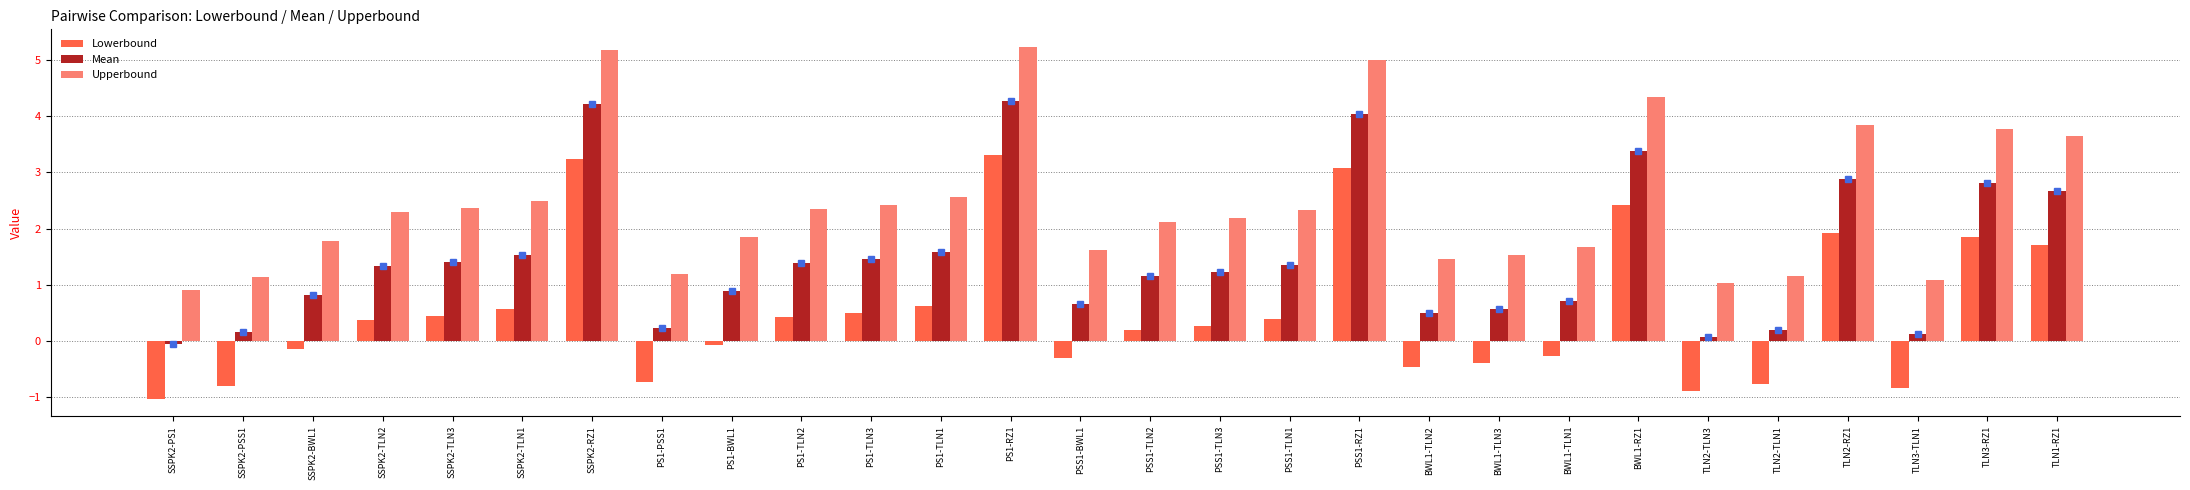

What is the difference between the second highest and second lowest values in the Mean series?

4.1